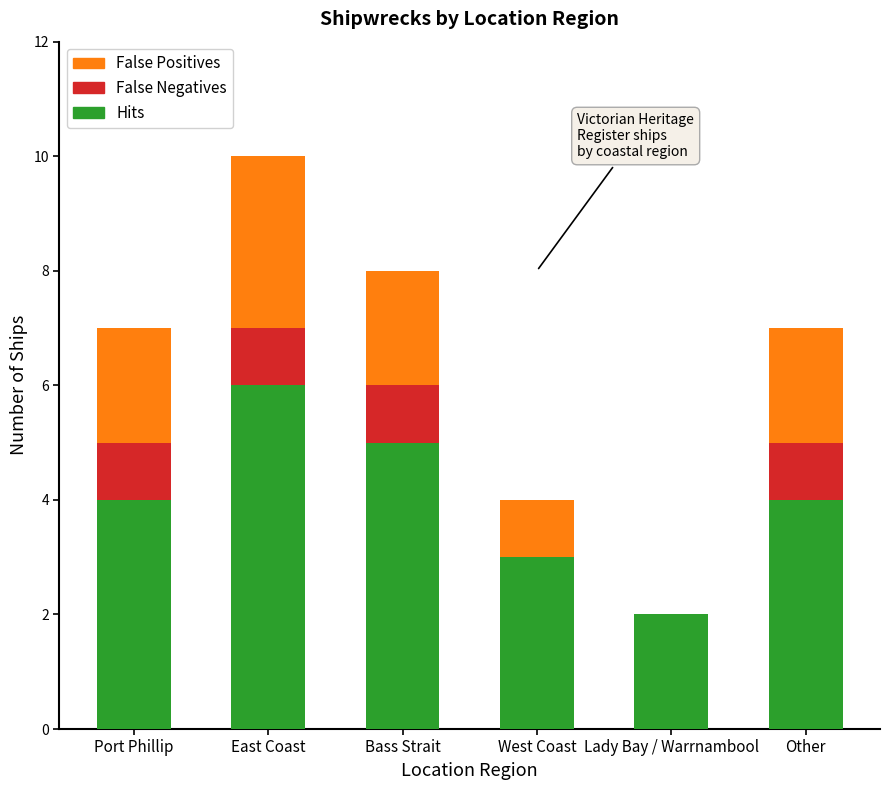

What is the maximum value for Hits?

6